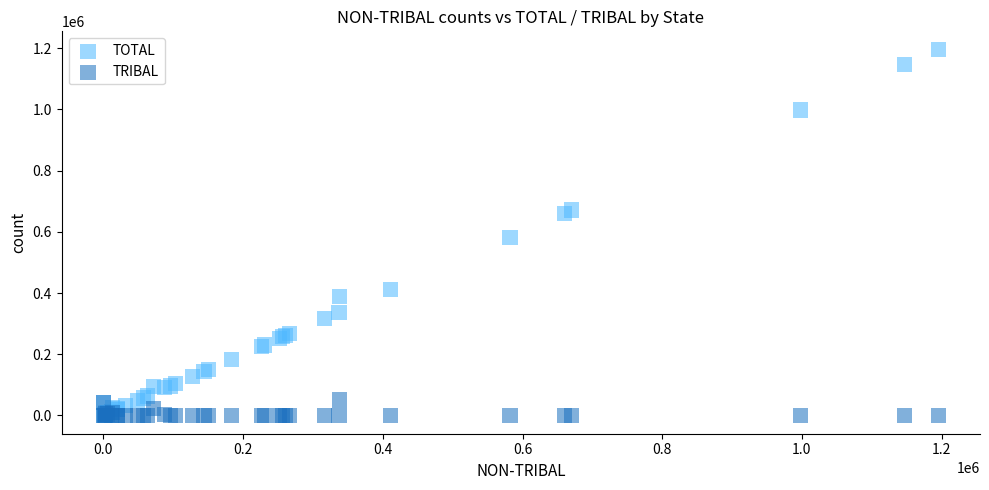

Which series has the widest spread of Y values?

TOTAL